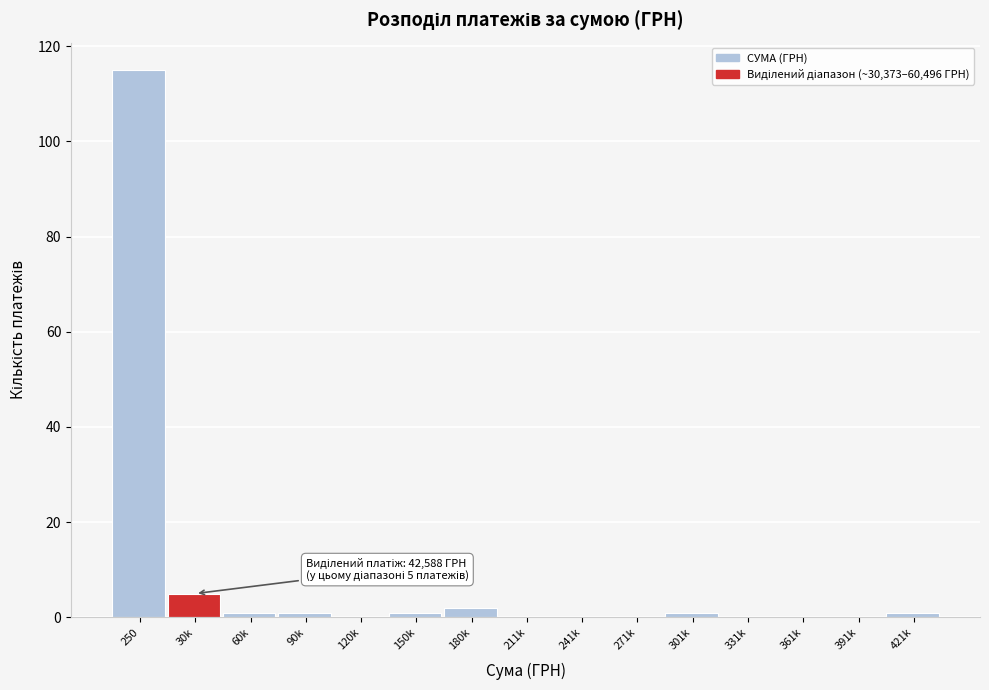

Reading left to right, extract all data points from this chart.

250=115	30k=5	60k=1	90k=1	120k=0	150k=1	180k=2	211k=0	241k=0	271k=0	301k=1	331k=0	361k=0	391k=0	421k=1